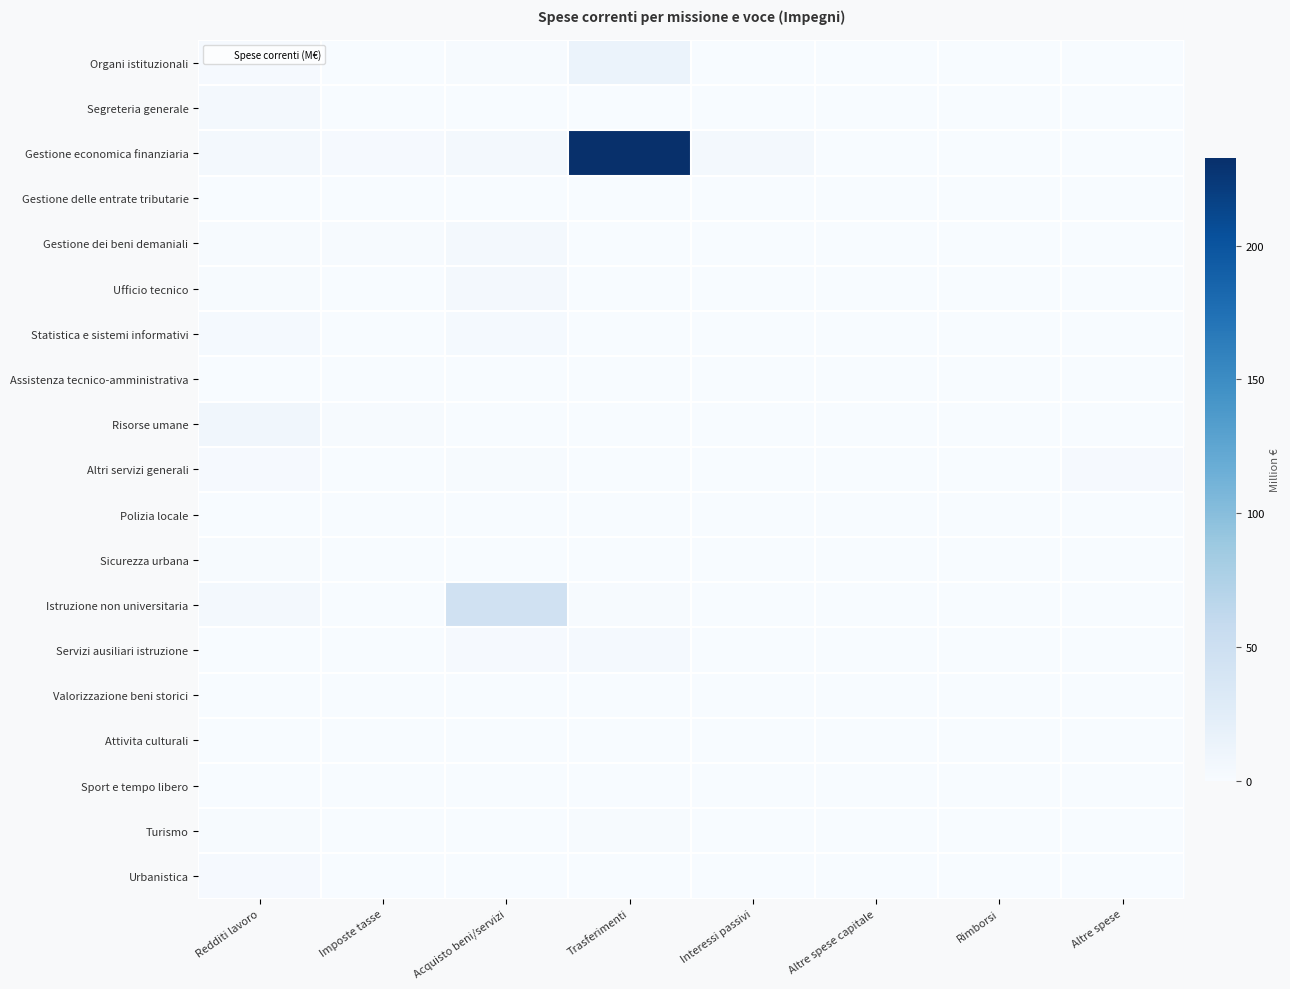

Rank the series at Trasferimenti from highest to lowest value.

Gestione economica finanziaria, Organi istituzionali, Servizi ausiliari istruzione, Istruzione non universitaria, Turismo, Attivita culturali, Ufficio tecnico, Gestione dei beni demaniali, Urbanistica, Sport e tempo libero, Segreteria generale, Altri servizi generali, Gestione delle entrate tributarie, Statistica e sistemi informativi, Assistenza tecnico-amministrativa, Risorse umane, Polizia locale, Sicurezza urbana, Valorizzazione beni storici